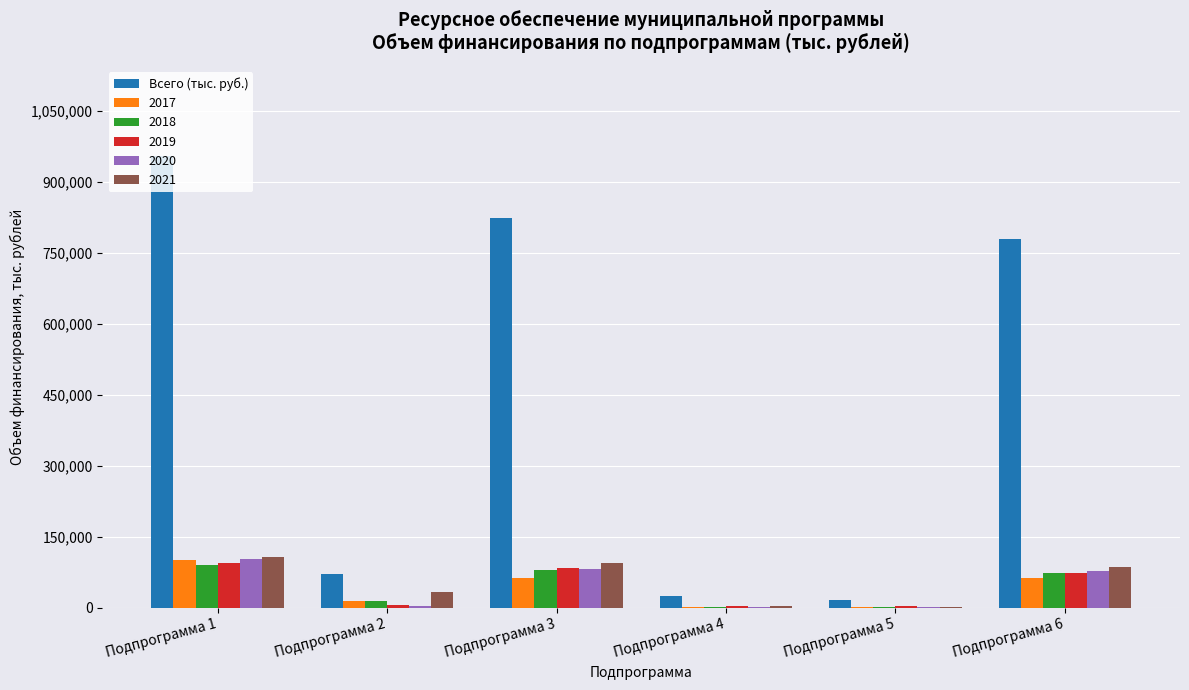

How many data points does each series have?

6